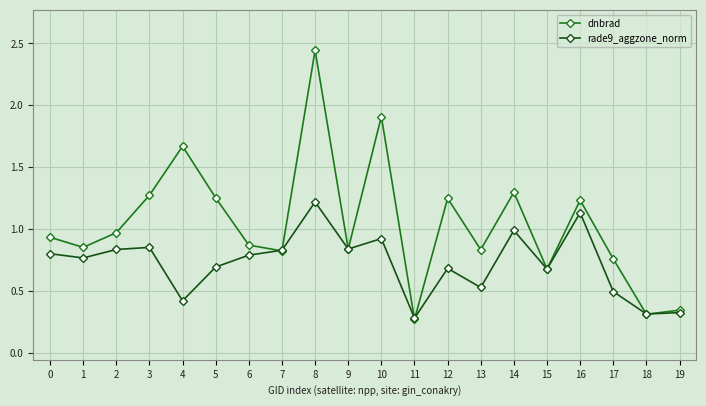

The dnbrad series shows 1.1 at 13. True or false?

False